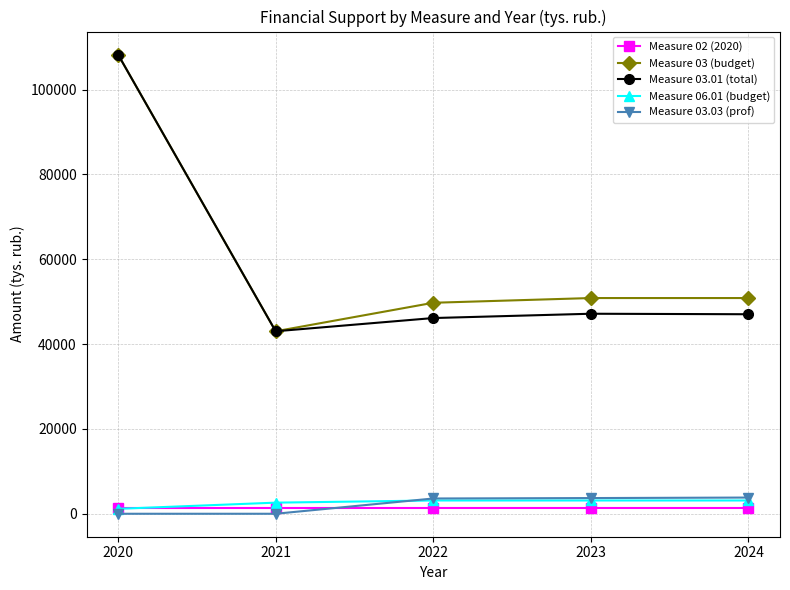

True or false: Measure 03.03 (prof) has more than 1 interior local peaks.

False